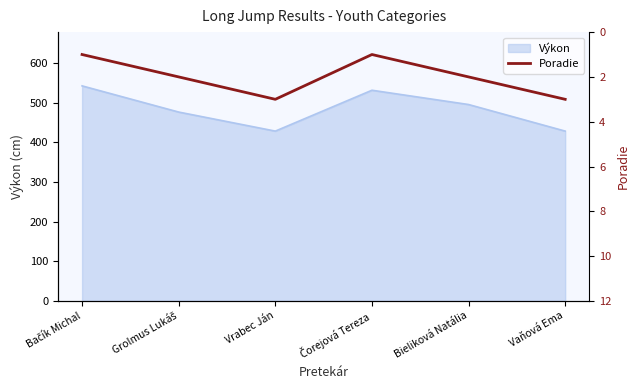

What is the change in value from Bačík Michal to Grolmus Lukáš?

+1